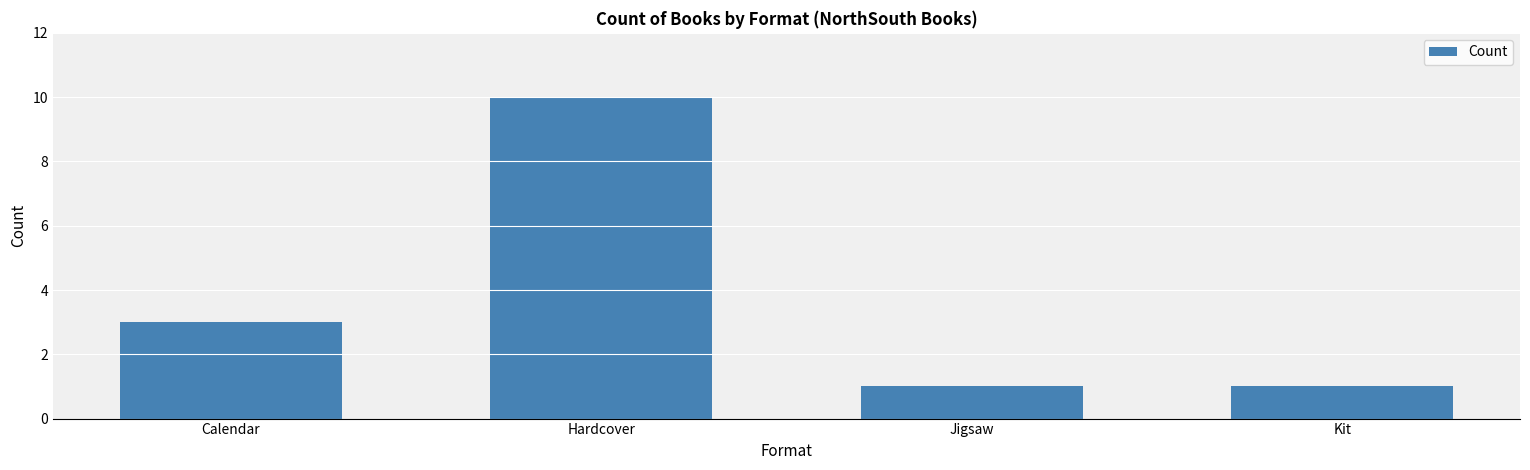

The chart shows a value of 1 at Jigsaw. True or false?

True